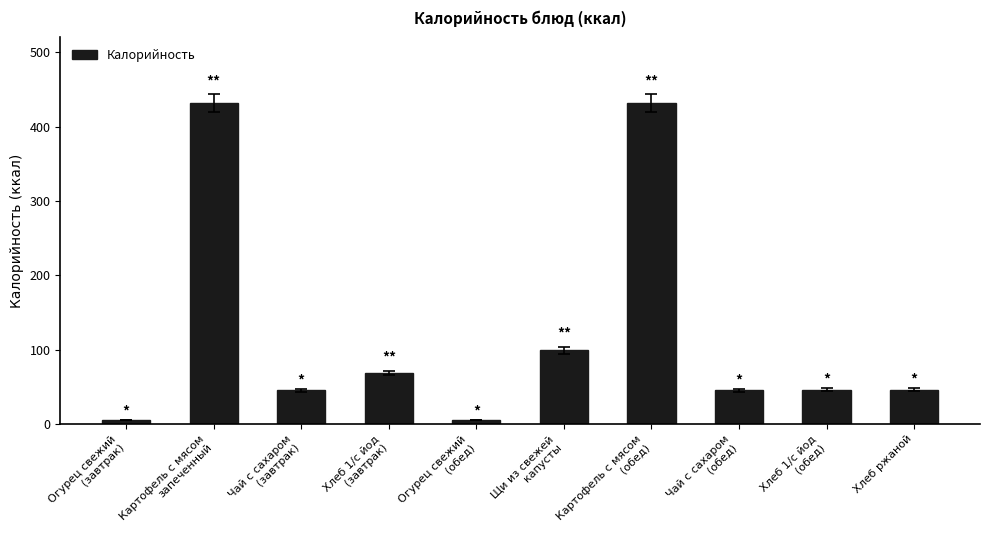

What is the average value?

122.5